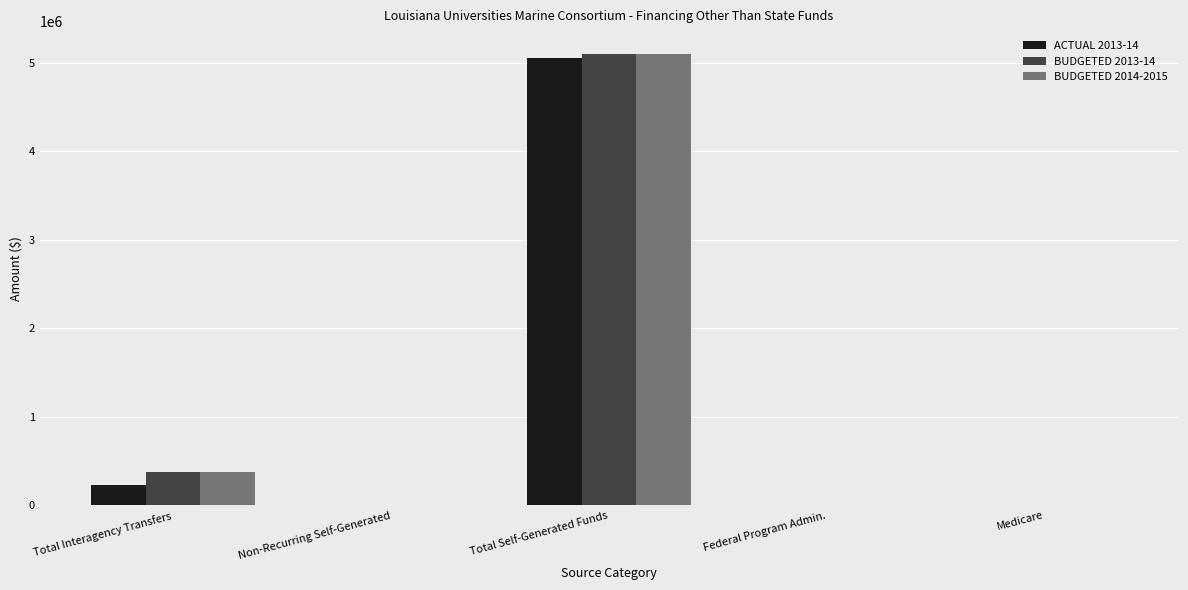

Reading left to right, what are all the values shown in this chart?

ACTUAL 2013-14: 233159	0	5055531	0	0
BUDGETED 2013-14: 375000	0	5100000	0	0
BUDGETED 2014-2015: 375000	0	5100000	0	0